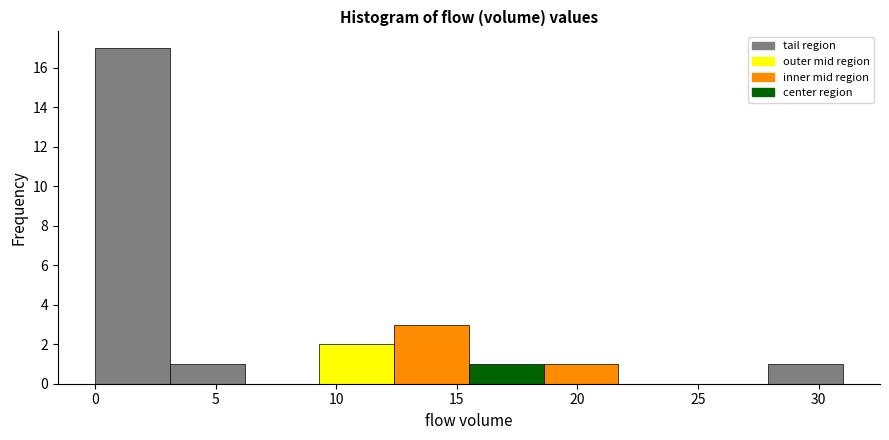

Reading left to right, transcribe this chart: for each bar, give the range it covers on the x-axis and its height. Neither the bar edges nor the heights are printed on the chart, so give them approximately, as read against the axes.

0.0 to 3.1: 17
3.1 to 6.2: 1
6.2 to 9.3: 0
9.3 to 12.4: 2
12.4 to 15.5: 3
15.5 to 18.6: 1
18.6 to 21.7: 1
21.7 to 24.8: 0
24.8 to 27.9: 0
27.9 to 31.0: 1